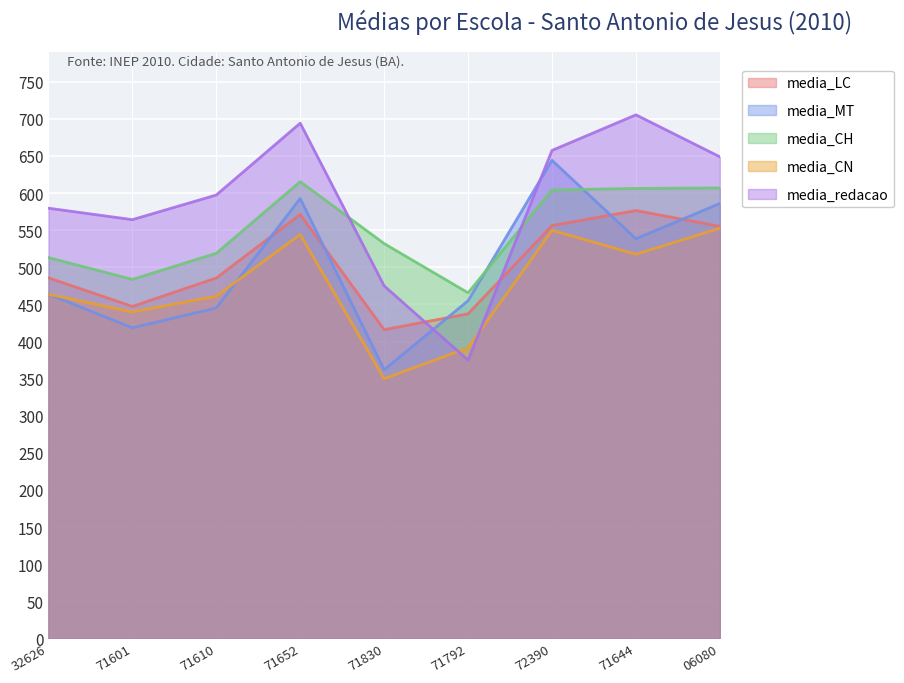

True or false: media_redacao and media_LC intersect in this chart.

True